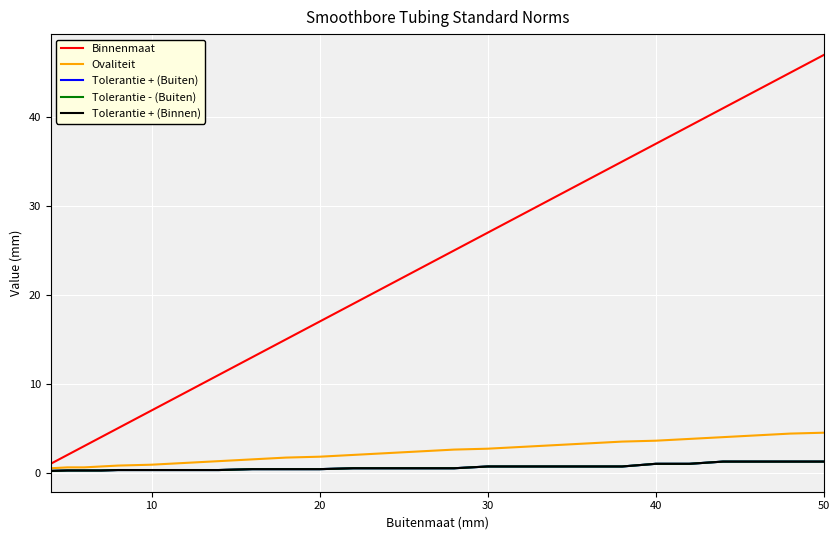

Does the chart display data point markers on the line(s)?

No